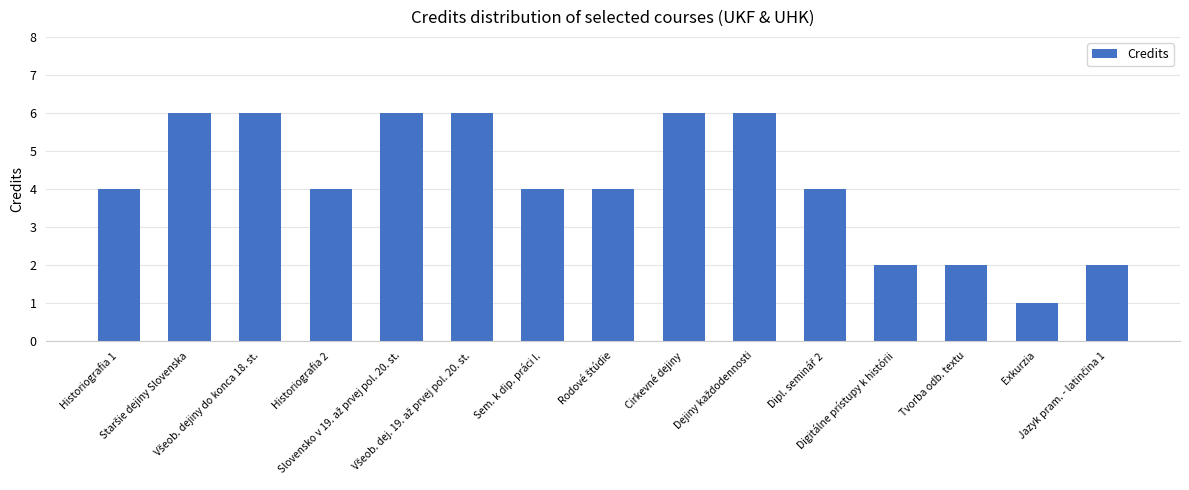

What is the sum of all values?

63